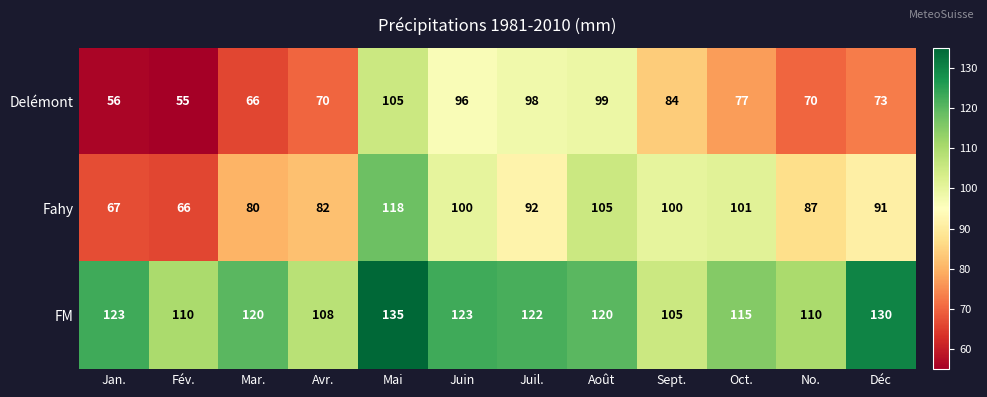

What is the smallest value displayed?

55